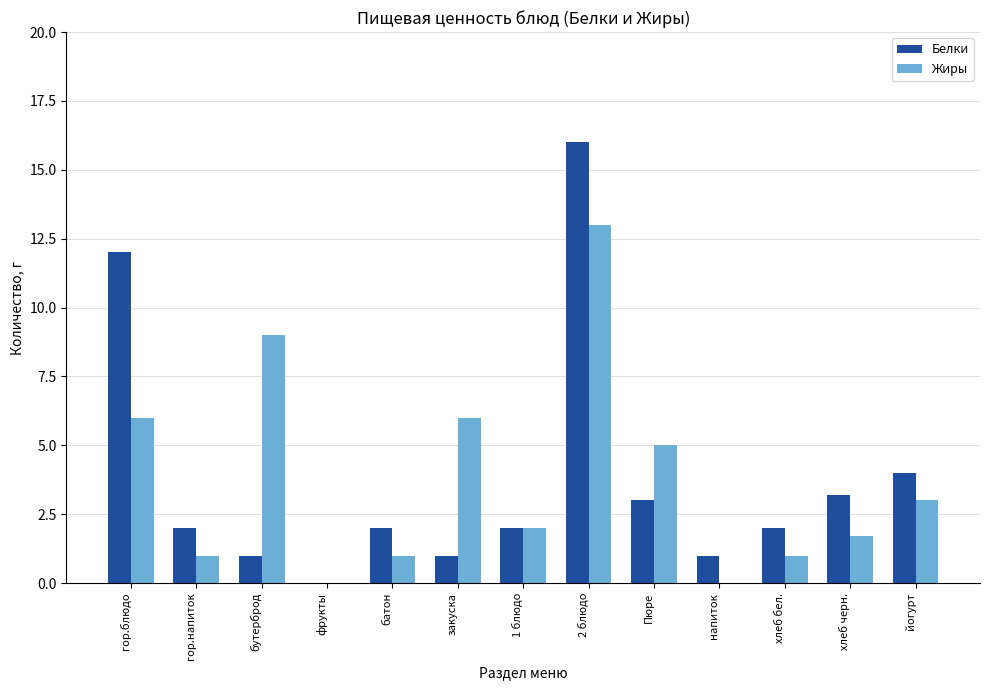

Is the value of Жиры at бутерброд greater than the value of Белки at хлеб черн.?

Yes